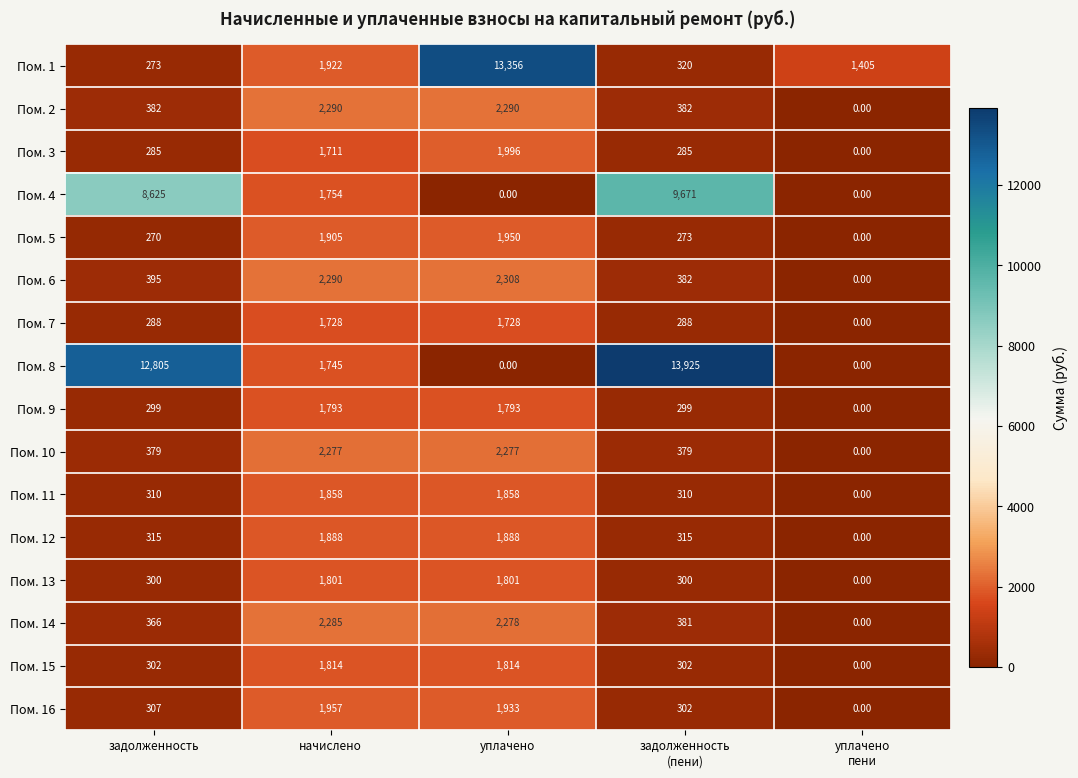

At how many categories does at least one series exceed 6500?

3